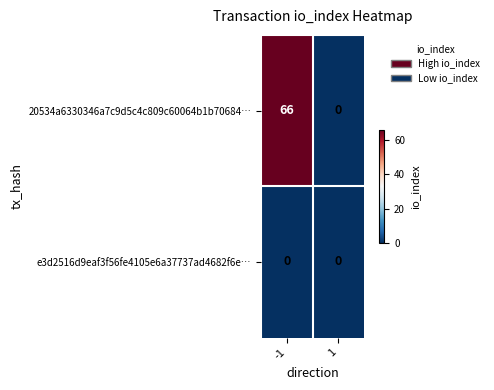

Rank the series by their average value, from highest to lowest.

20534a6330346a7c9d5c4c809c60064b1b70684…, e3d2516d9eaf3f56fe4105e6a37737ad4682f6e…